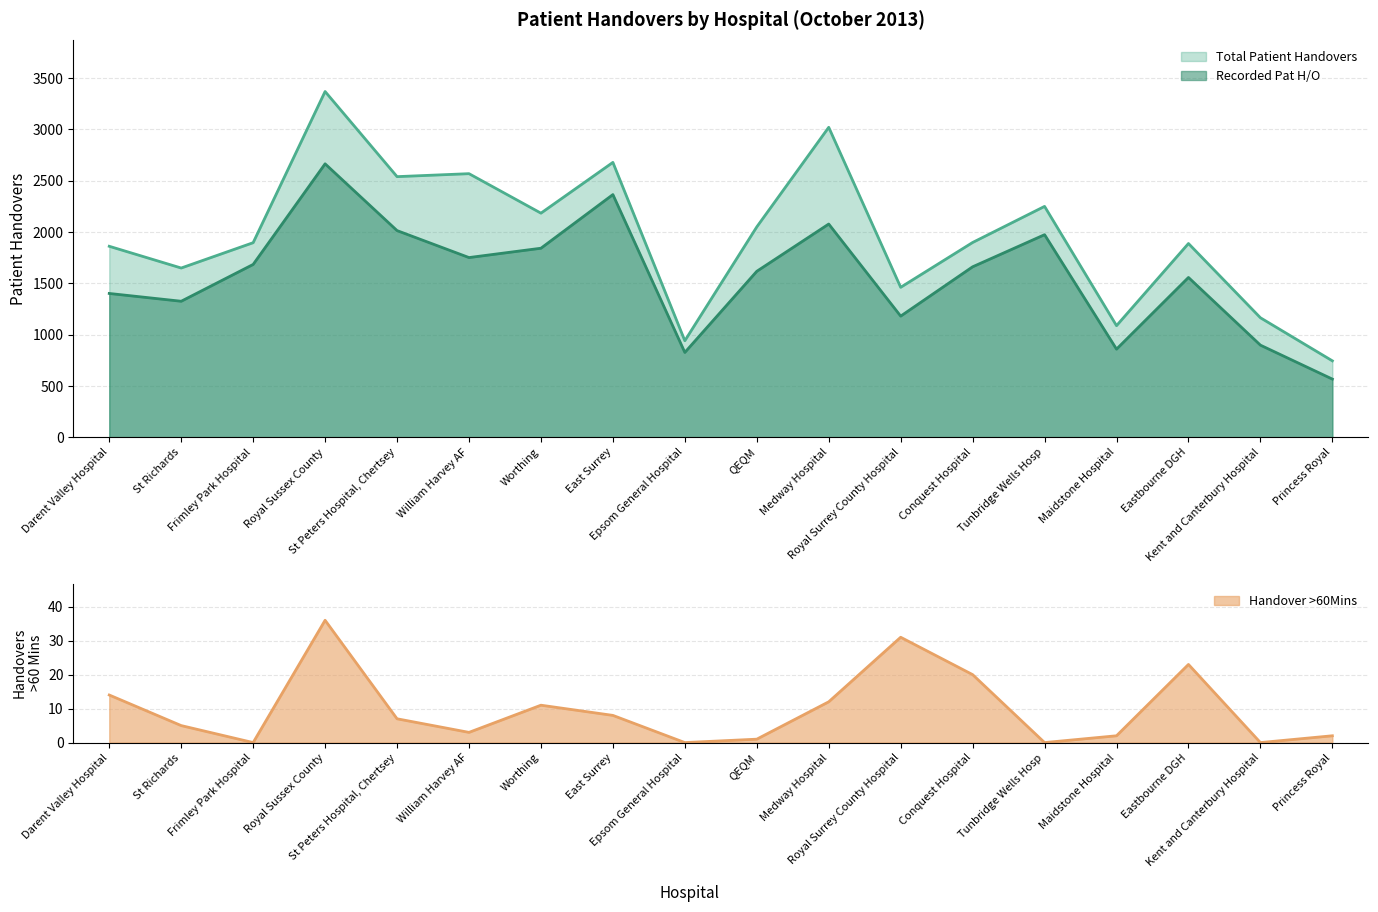

How many lines are shown in the chart?

3